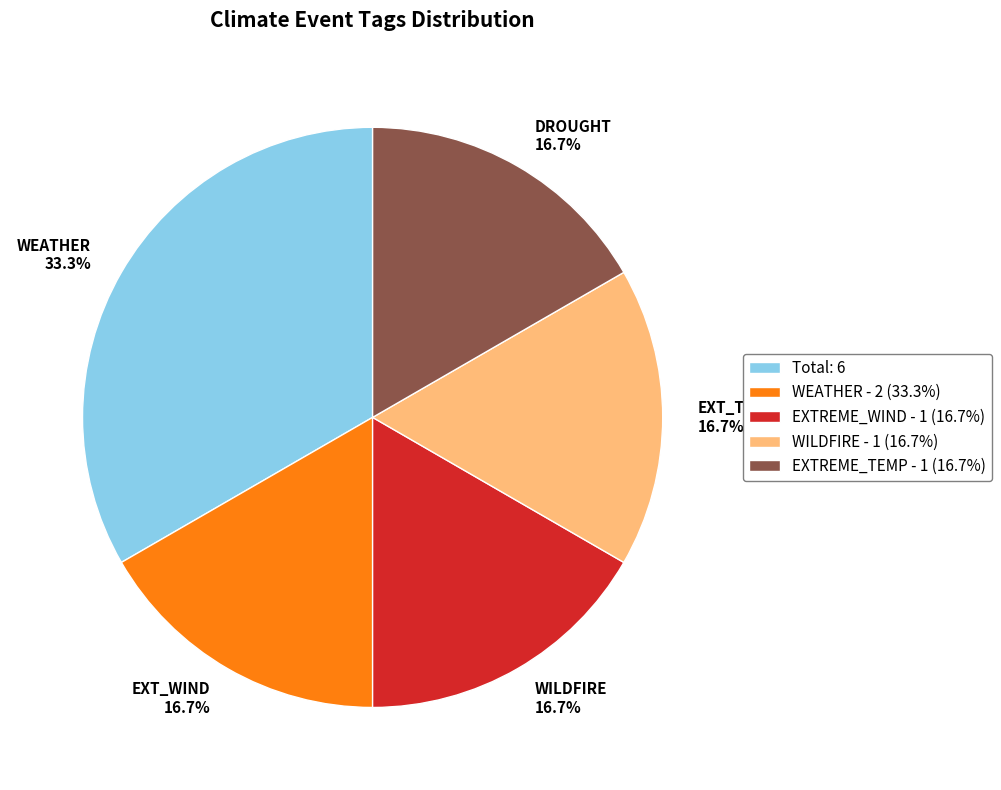

Which has a higher value, DROUGHT 16.7% or WEATHER 33.3%?

WEATHER 33.3%